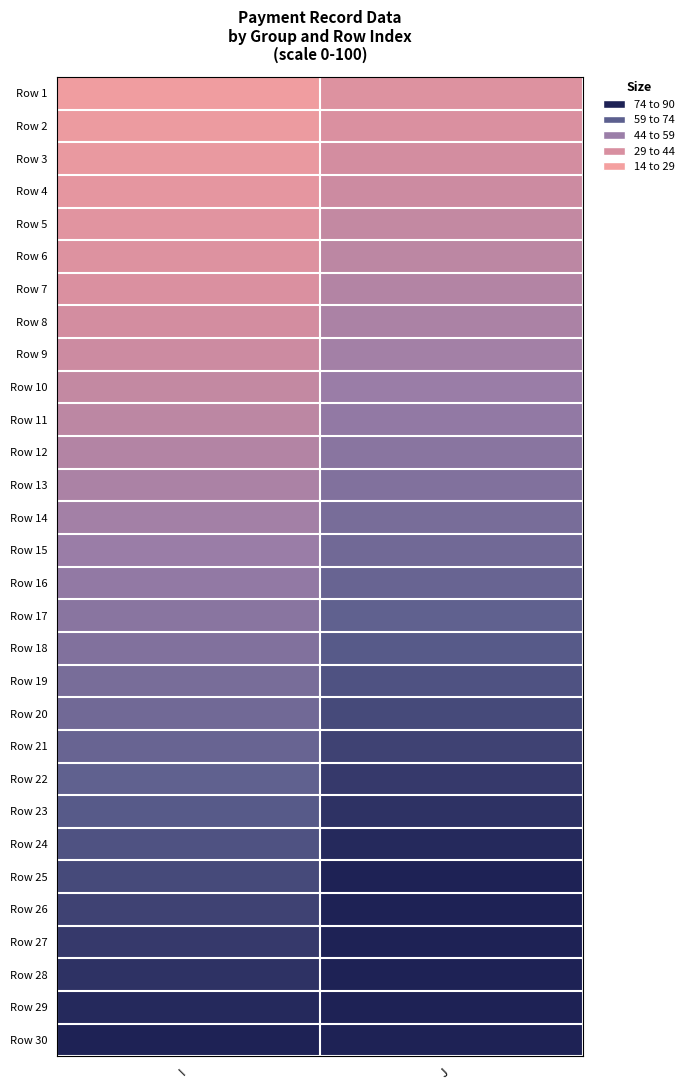

What is the difference between the highest and lowest values at I?

87